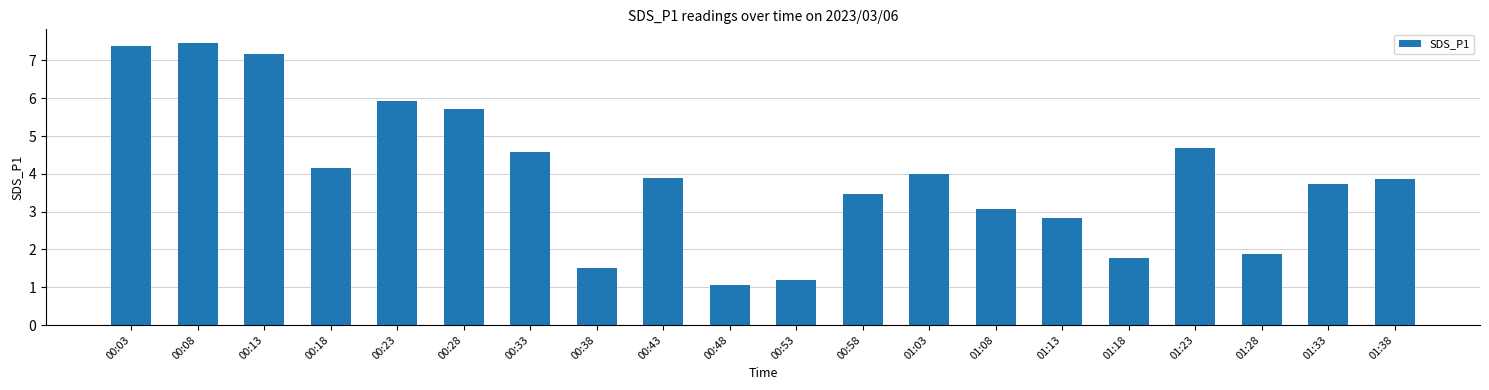

Where is the data nearest to the value 4?

01:03